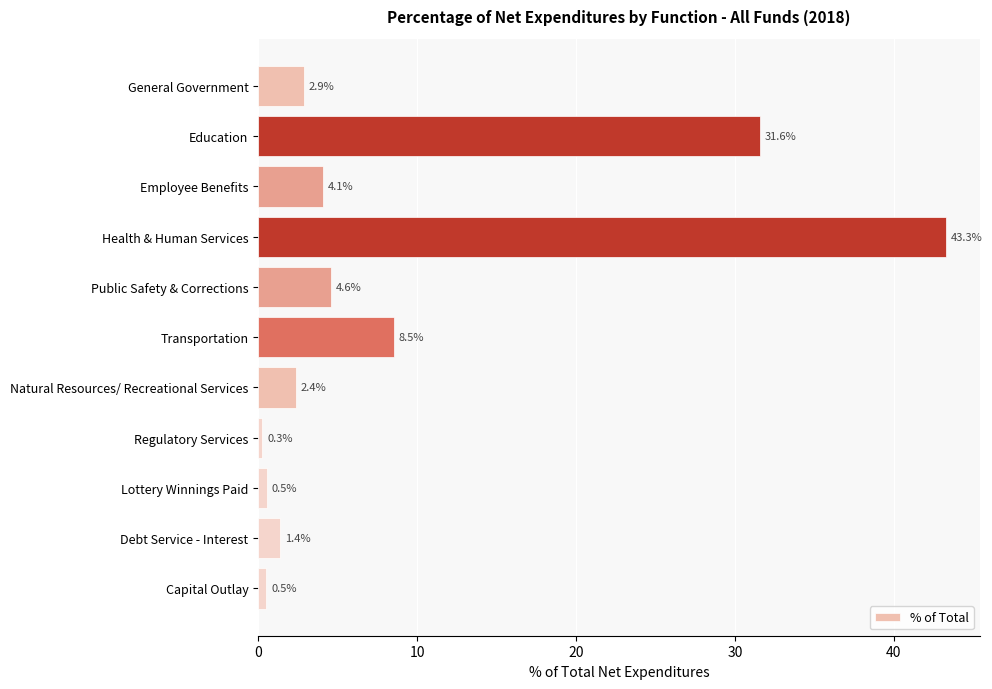

Reading top to bottom, list all the values displayed in this chart.

2.9	31.6	4.1	43.3	4.6	8.5	2.4	0.3	0.5	1.4	0.5